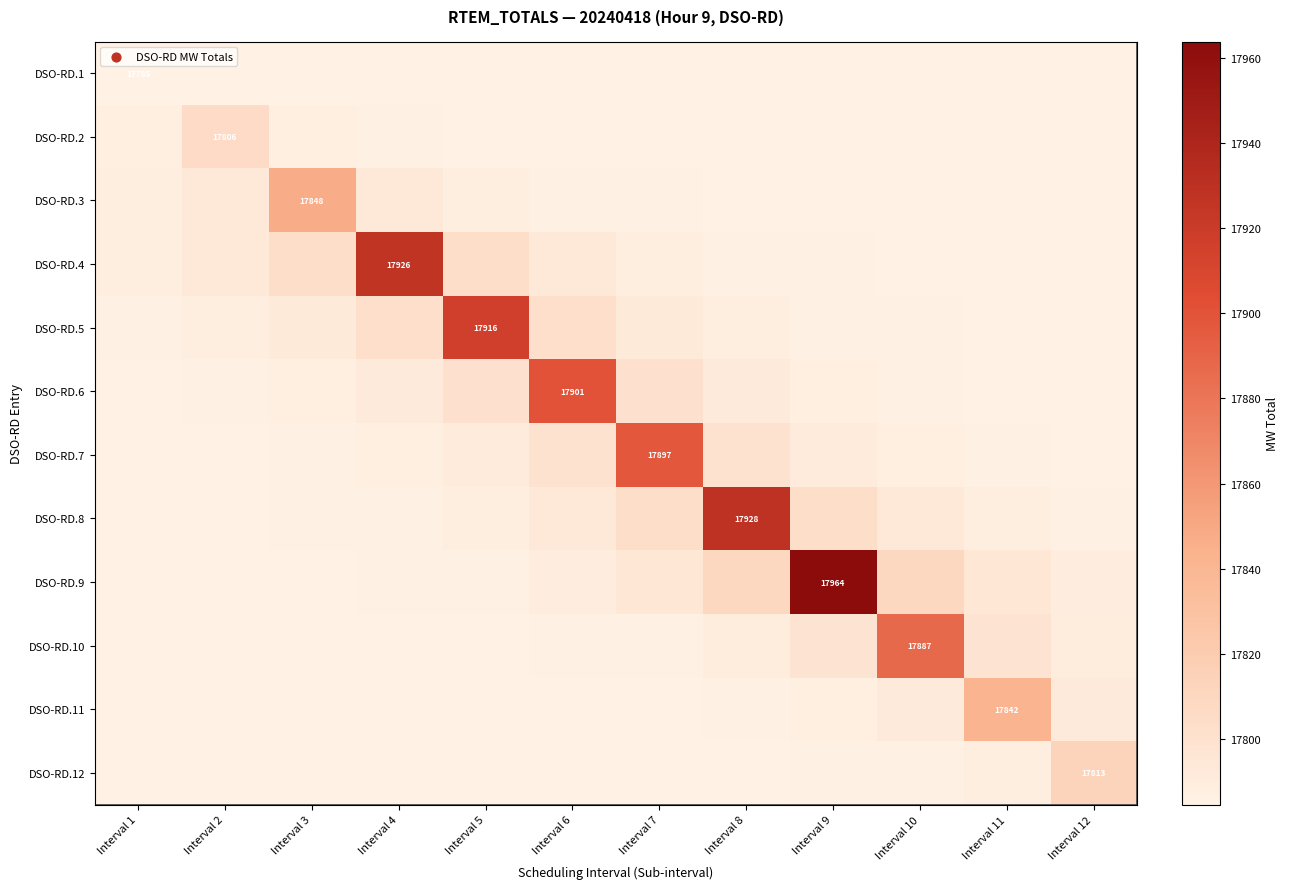

Which label corresponds to the smallest value in the chart?

Interval 1